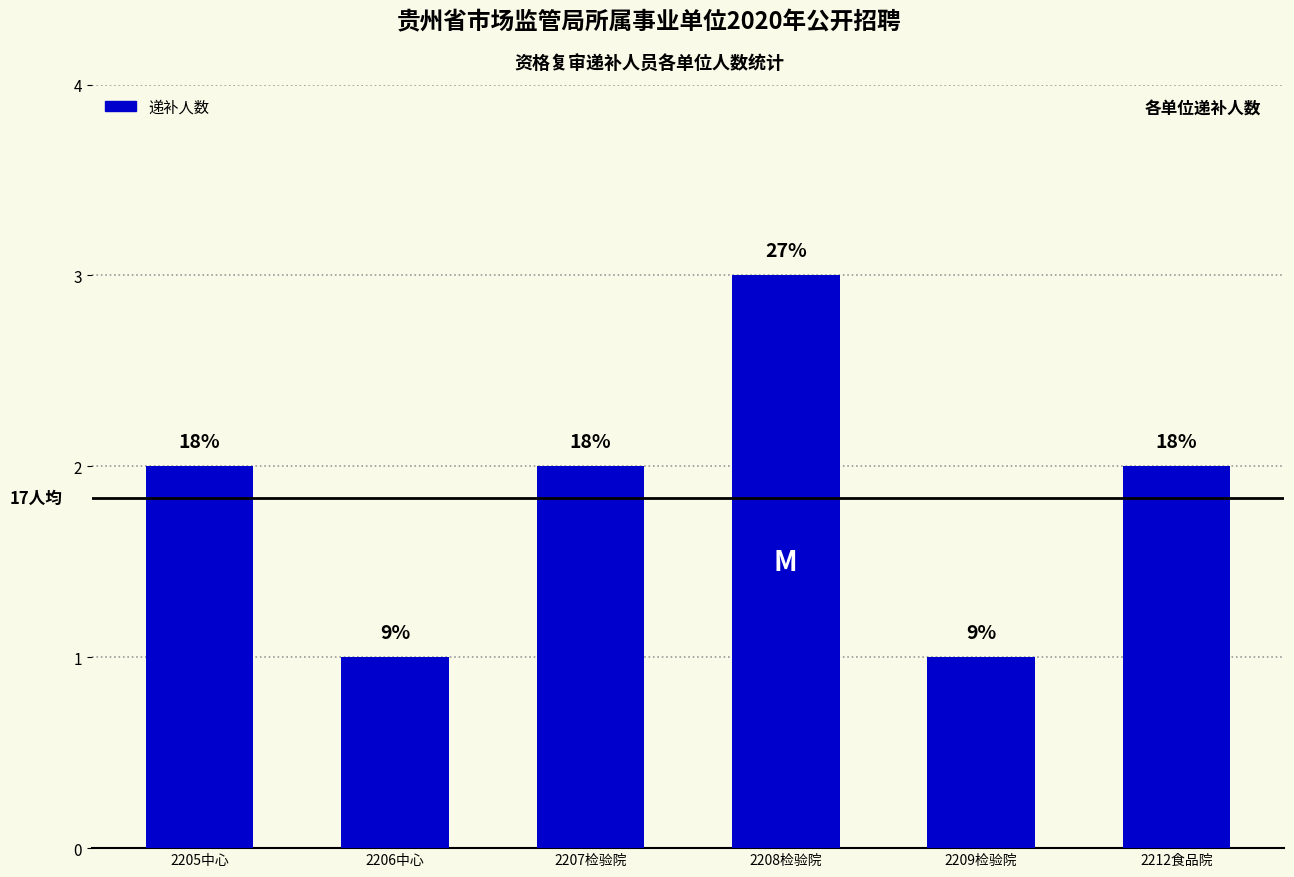

Rank the categories by value from highest to lowest.

2208检验院, 2205中心, 2207检验院, 2212食品院, 2206中心, 2209检验院